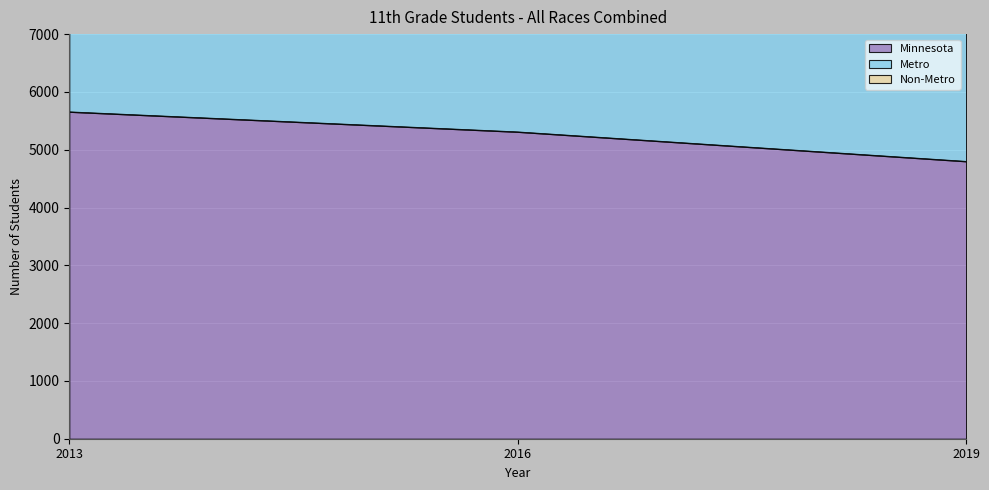

Which category has the lowest value in the Metro series?

2019